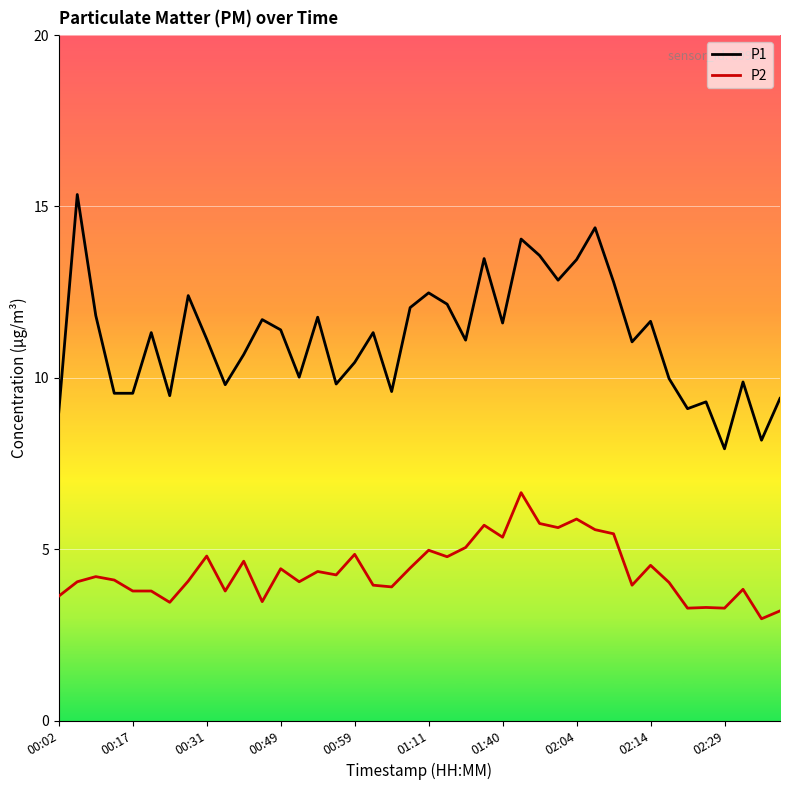

Count the number of categories in the chart.

40